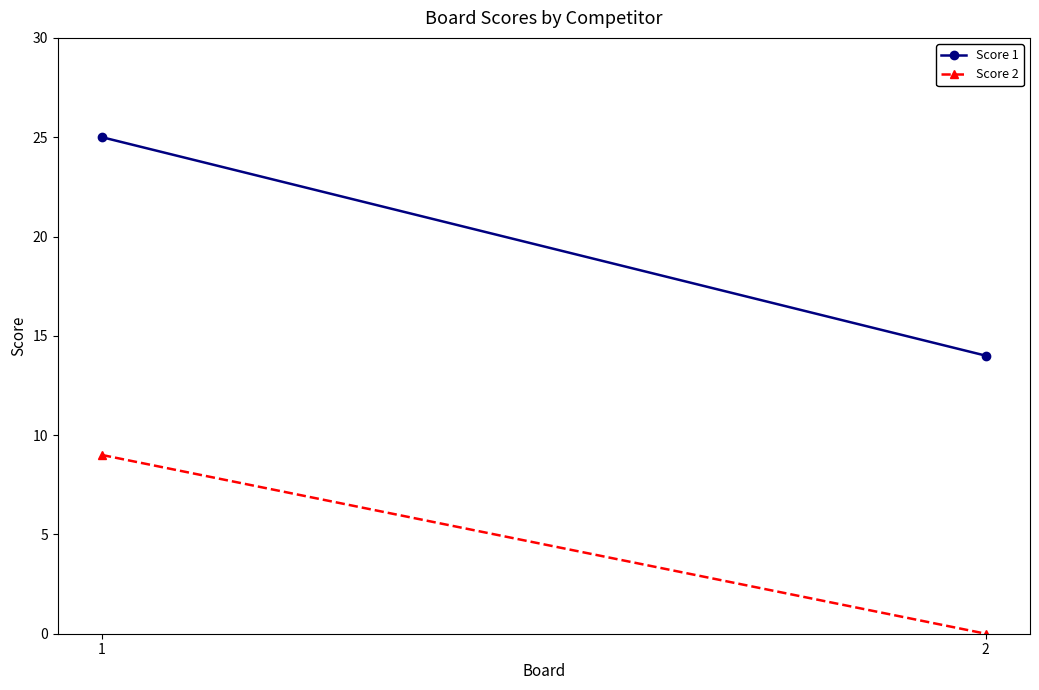

Which series has the largest total across all categories?

Score 1